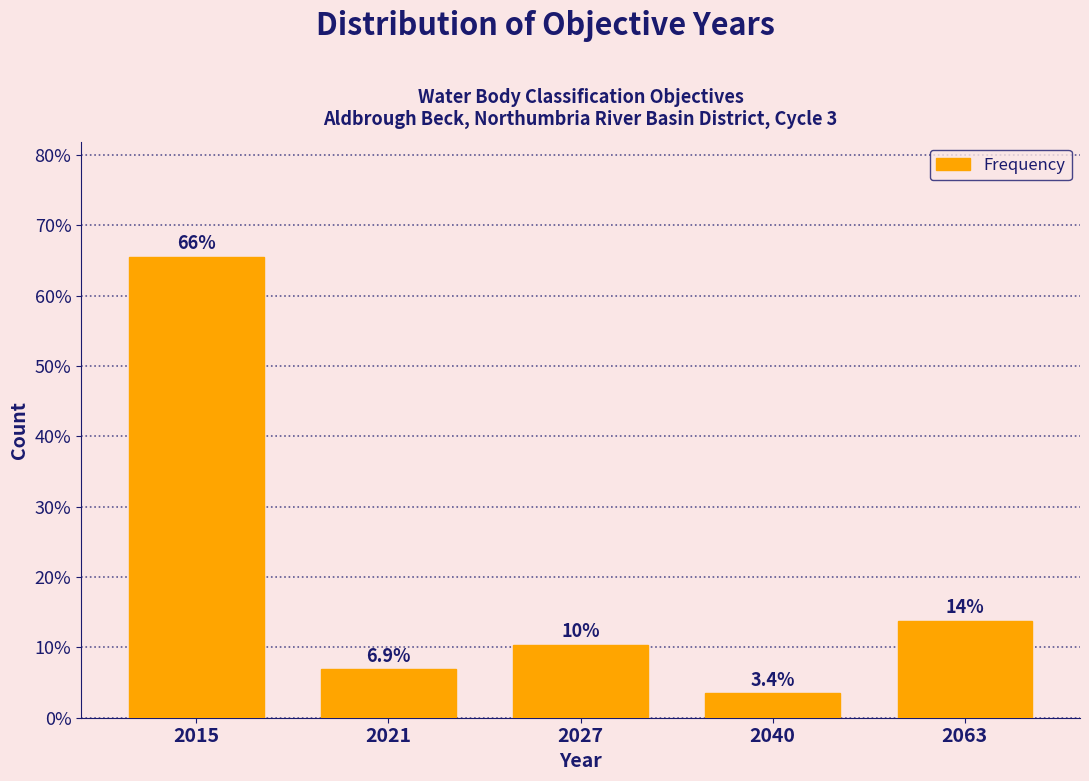

Are the bars horizontal?

No